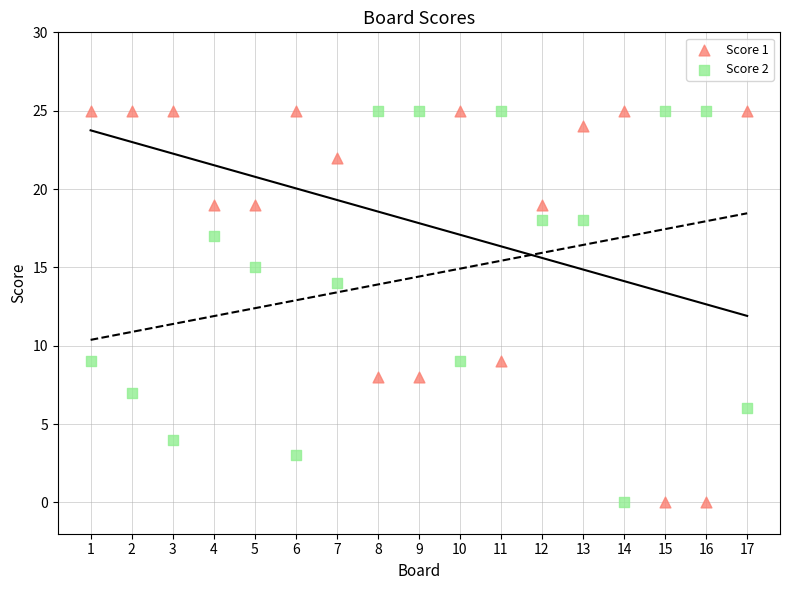

Across all data points, what is the range of Y values (max minus min)?

25